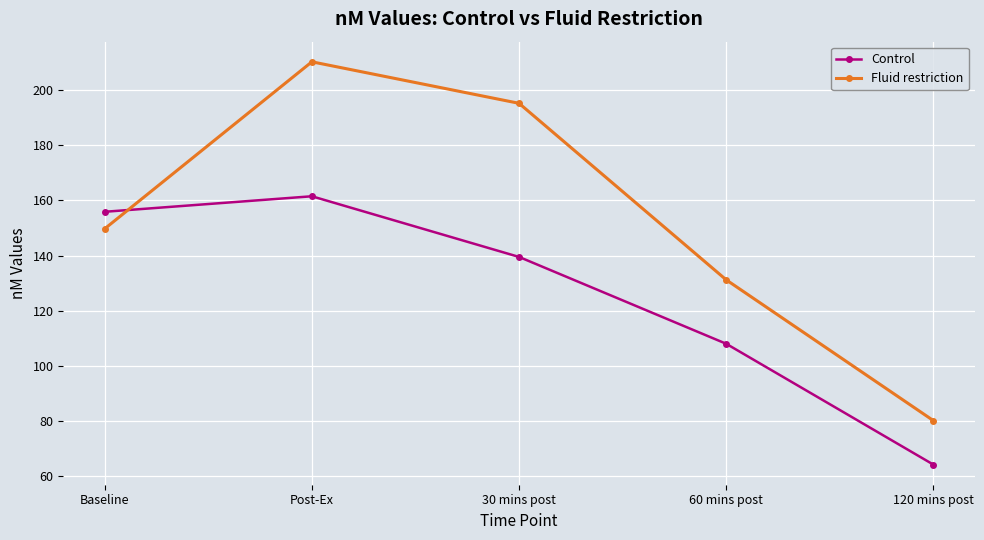

What is the sum of all Fluid restriction values?

766.5